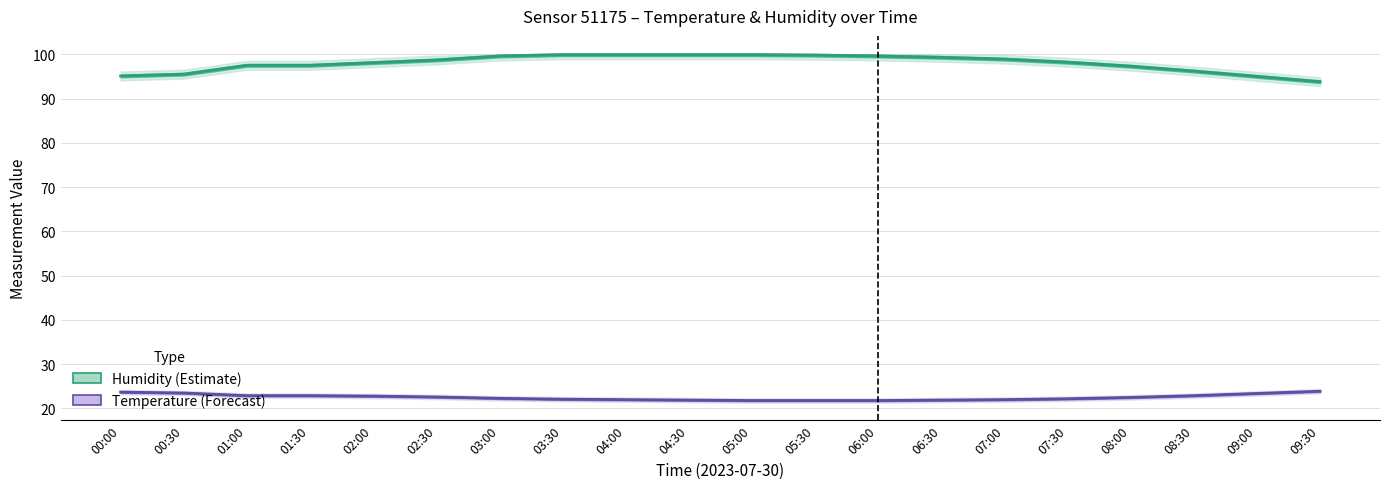

What is the spread (max minus min) of values at 07:30?

76.0